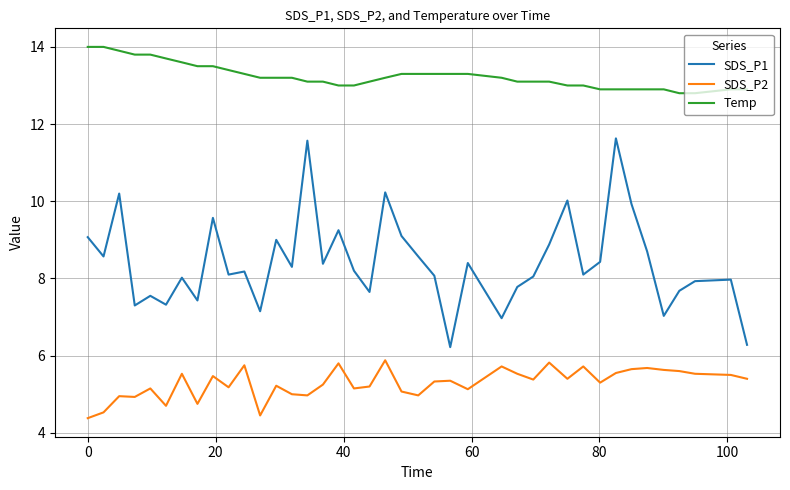

List the series in order of their peak value, lowest first.

SDS_P2, SDS_P1, Temp